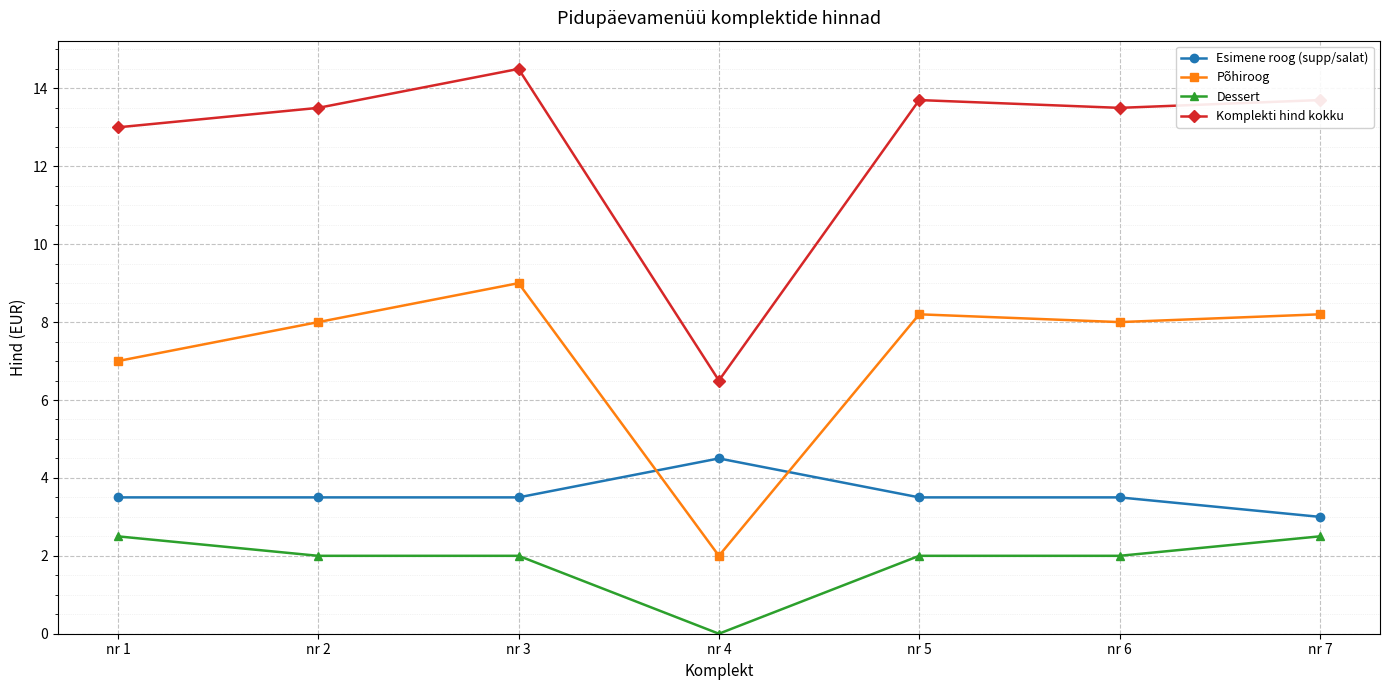

Does the chart have visible grid lines?

Yes